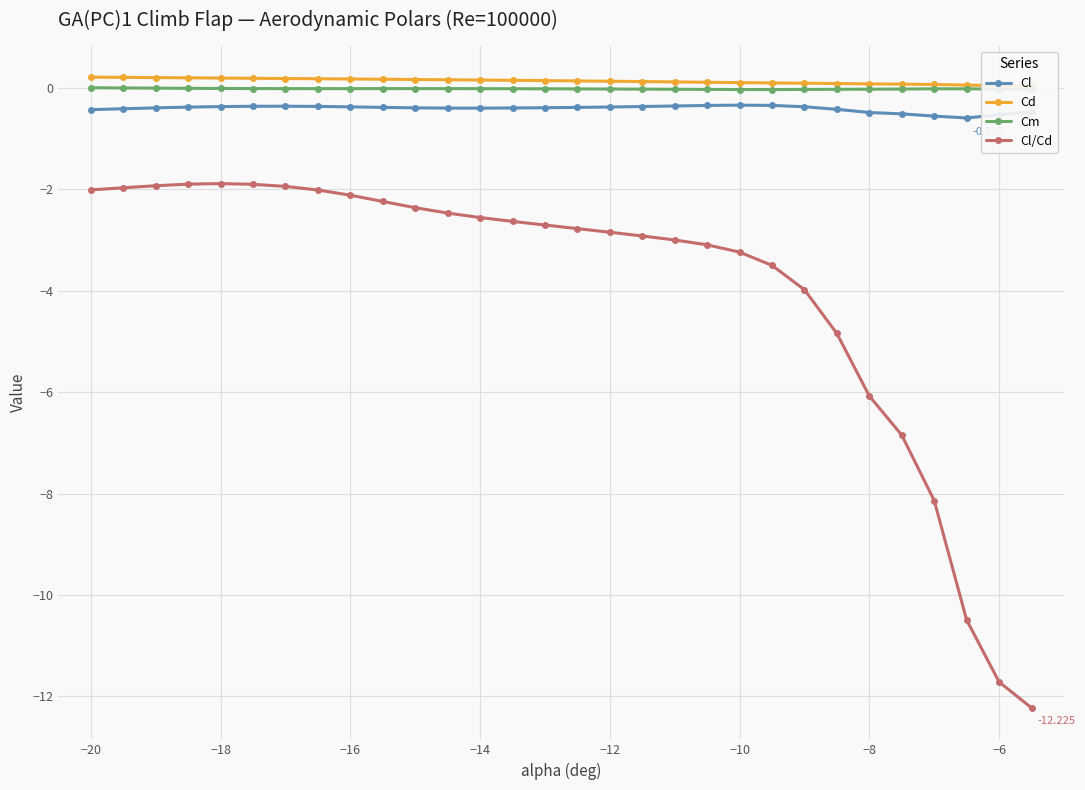

True or false: Cl/Cd has more than 0 points higher than both neighbors.

True